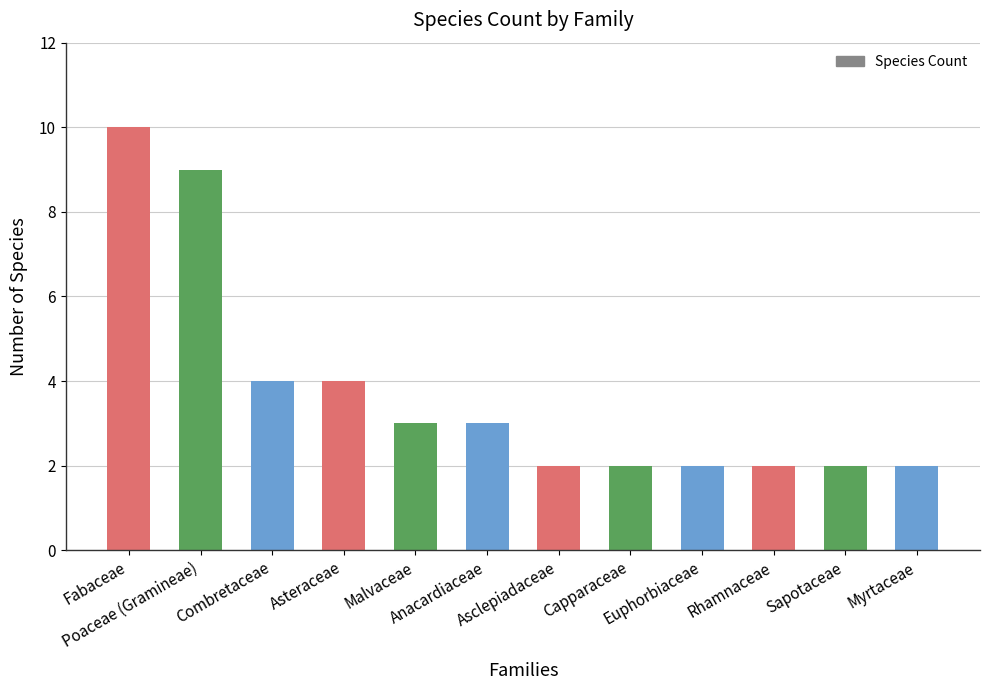

What is the difference between the maximum and minimum values?

8